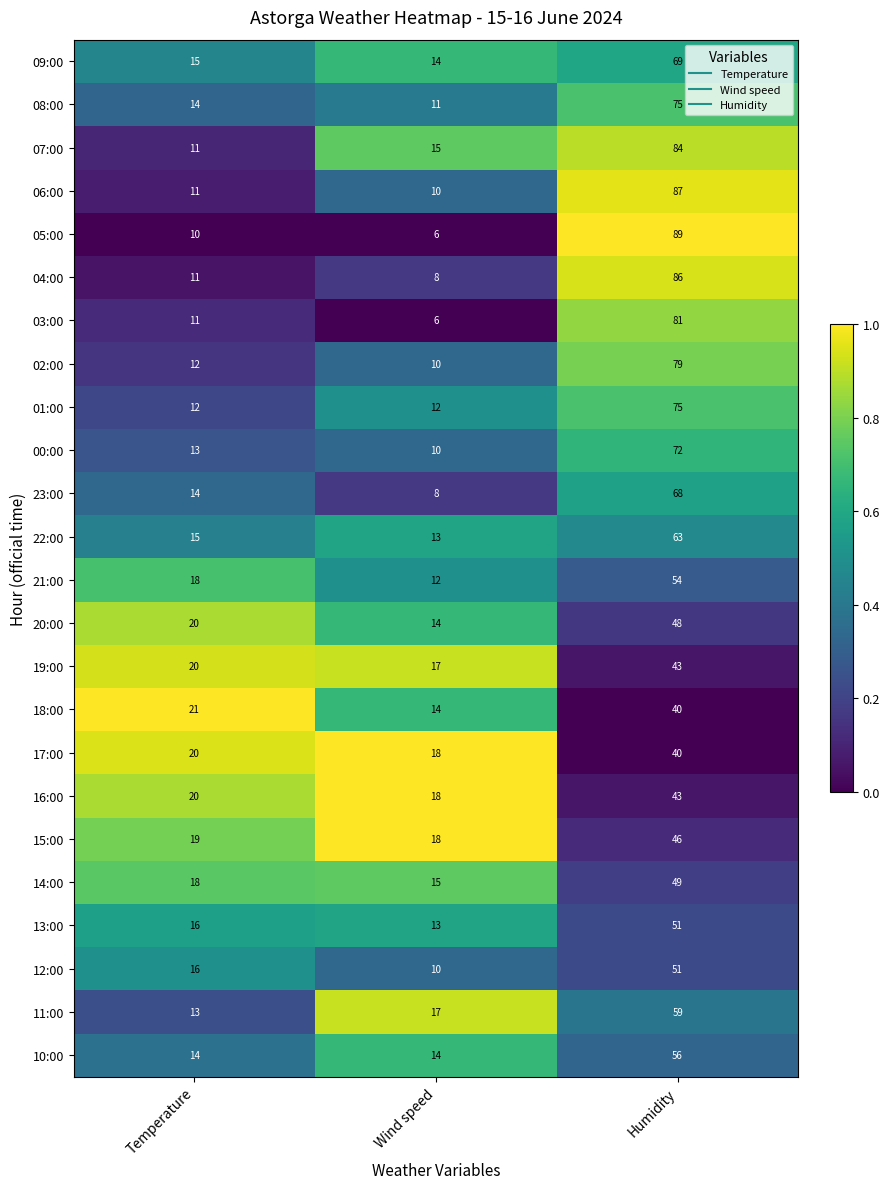

The 23:00 series shows 14 at Temperature. True or false?

True